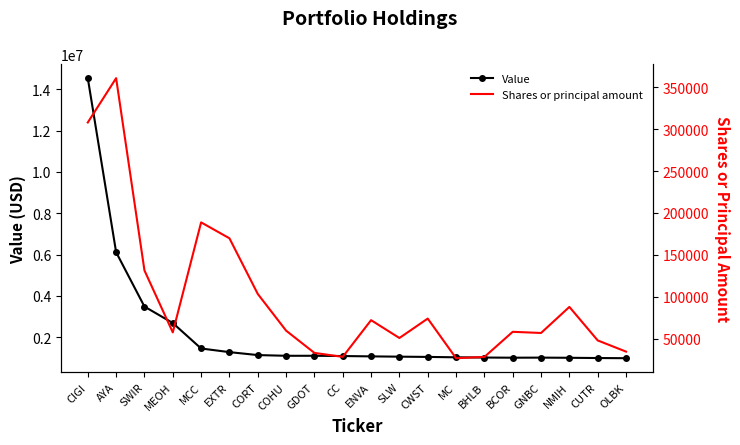

What is the maximum value shown in the chart?

14540000